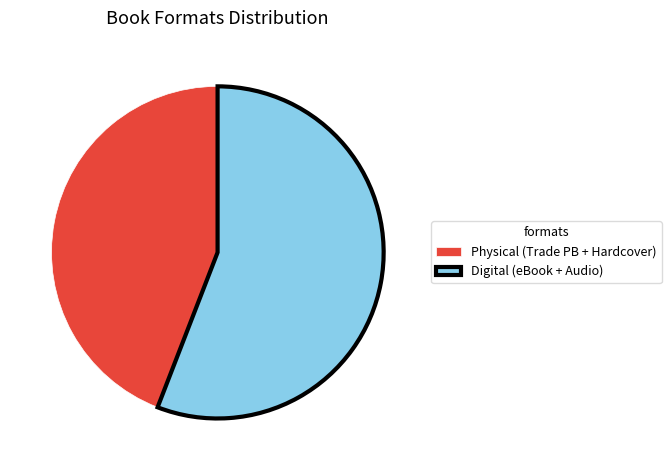

The Digital (eBook + Audio) slice represents 56% of the pie. True or false?

True